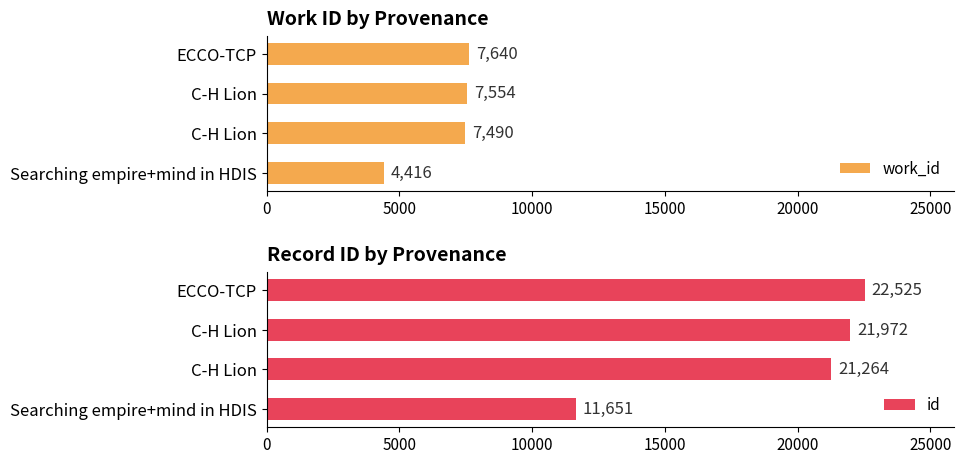

Is it true that id equals 9660 at C-H Lion?

False